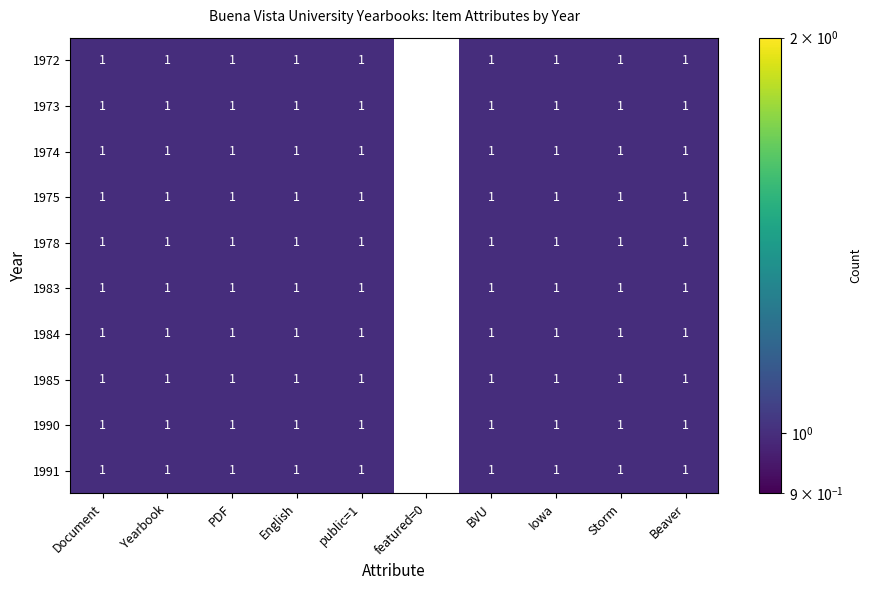

At which label is 1984 closest to 0?

featured=0